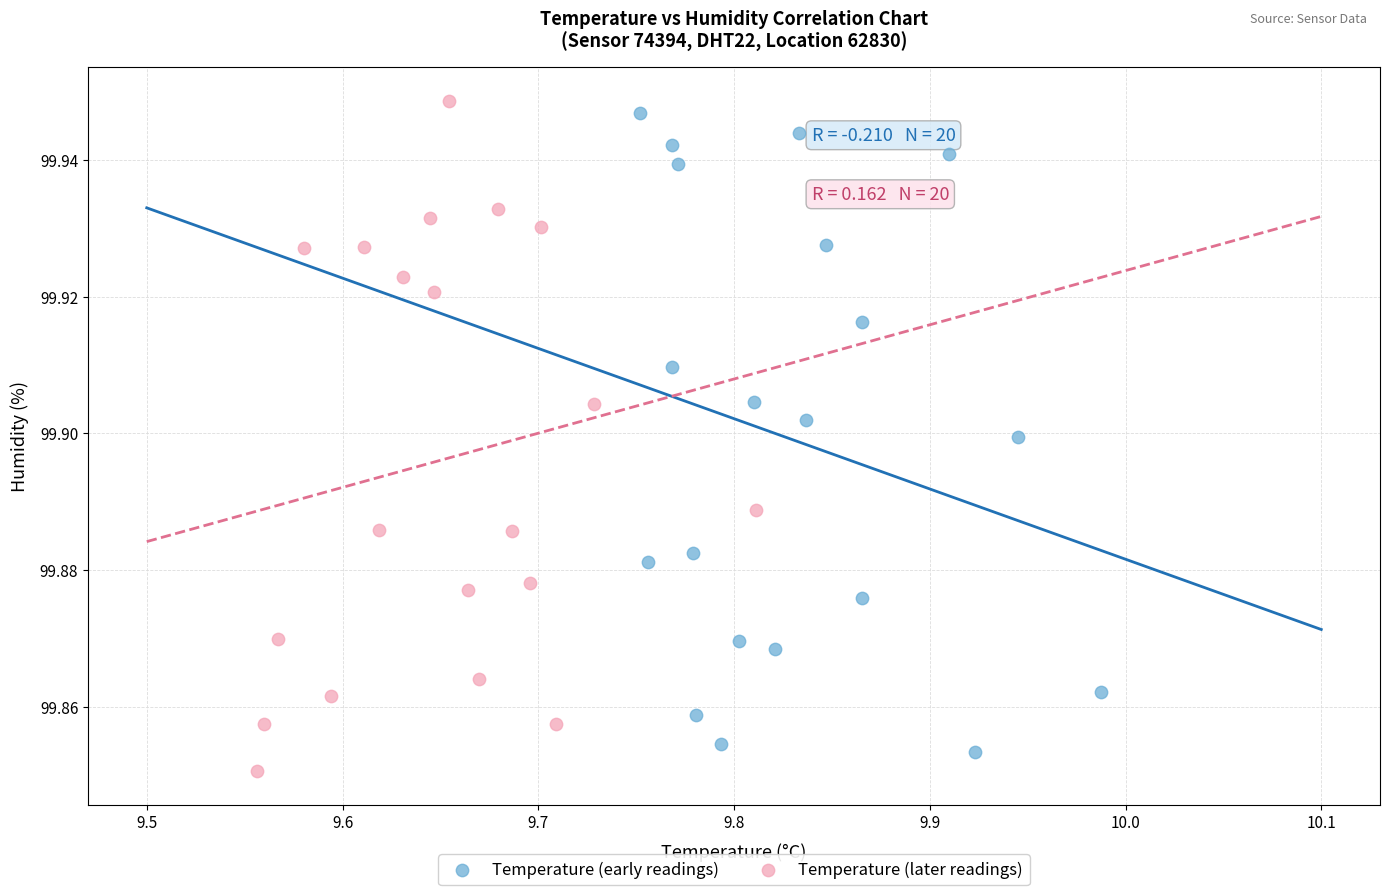

What are all the series names shown in the legend?

Temperature (early readings), Temperature (later readings)